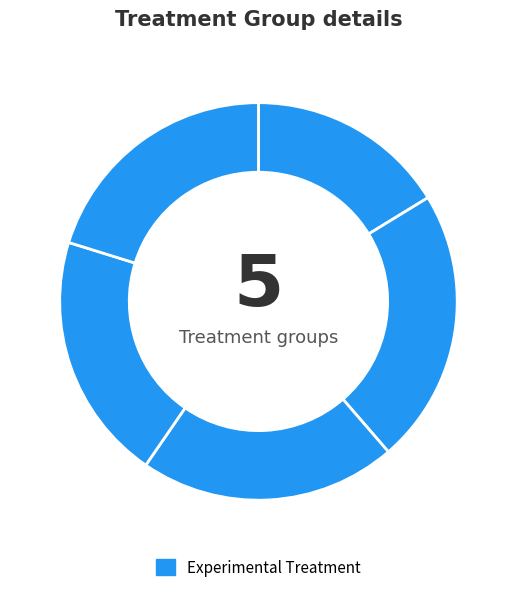

Is there a majority slice in this chart?

No